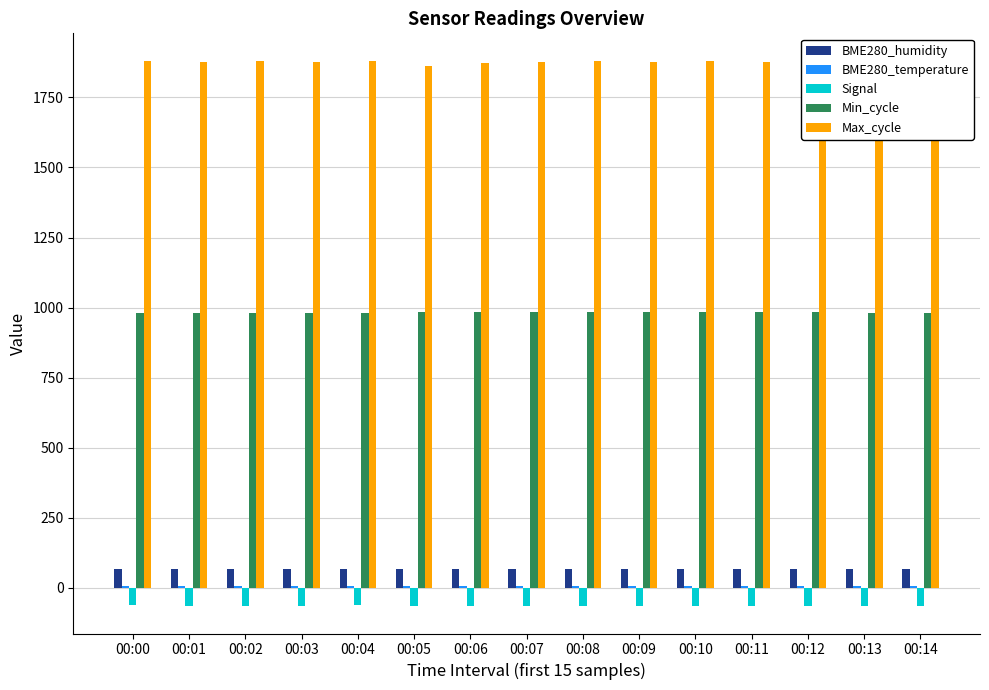

At how many categories does at least one series exceed 1804?

15